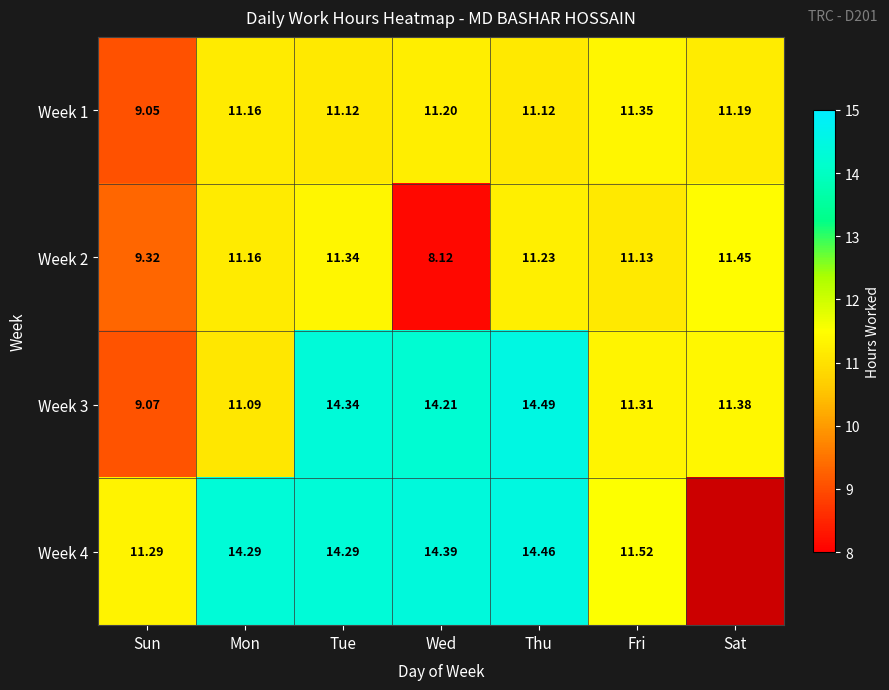

At which label is Week 2 closest to 9?

Sun